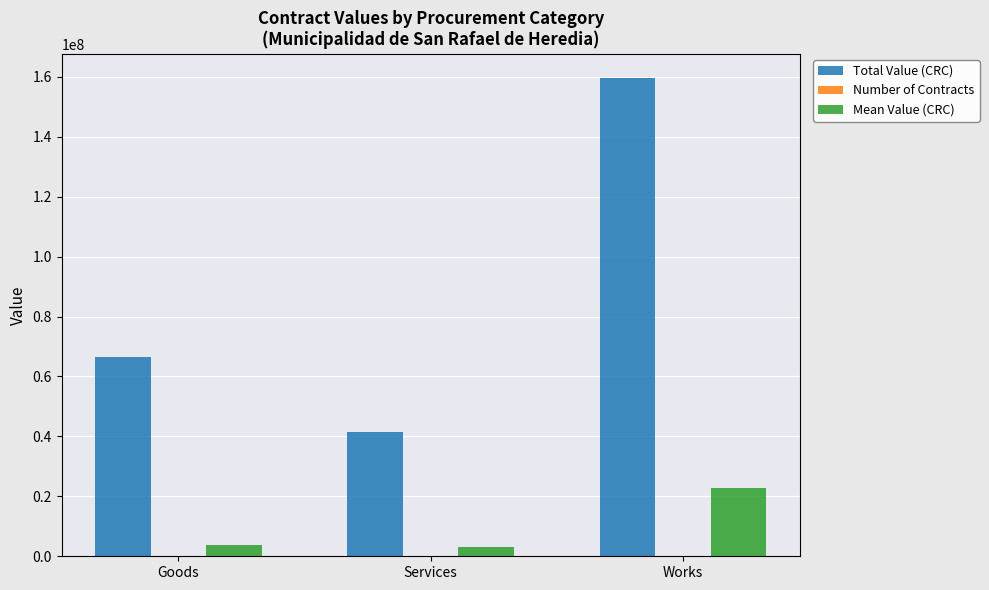

The Total Value (CRC) series shows 159720375.4 at Works. True or false?

True